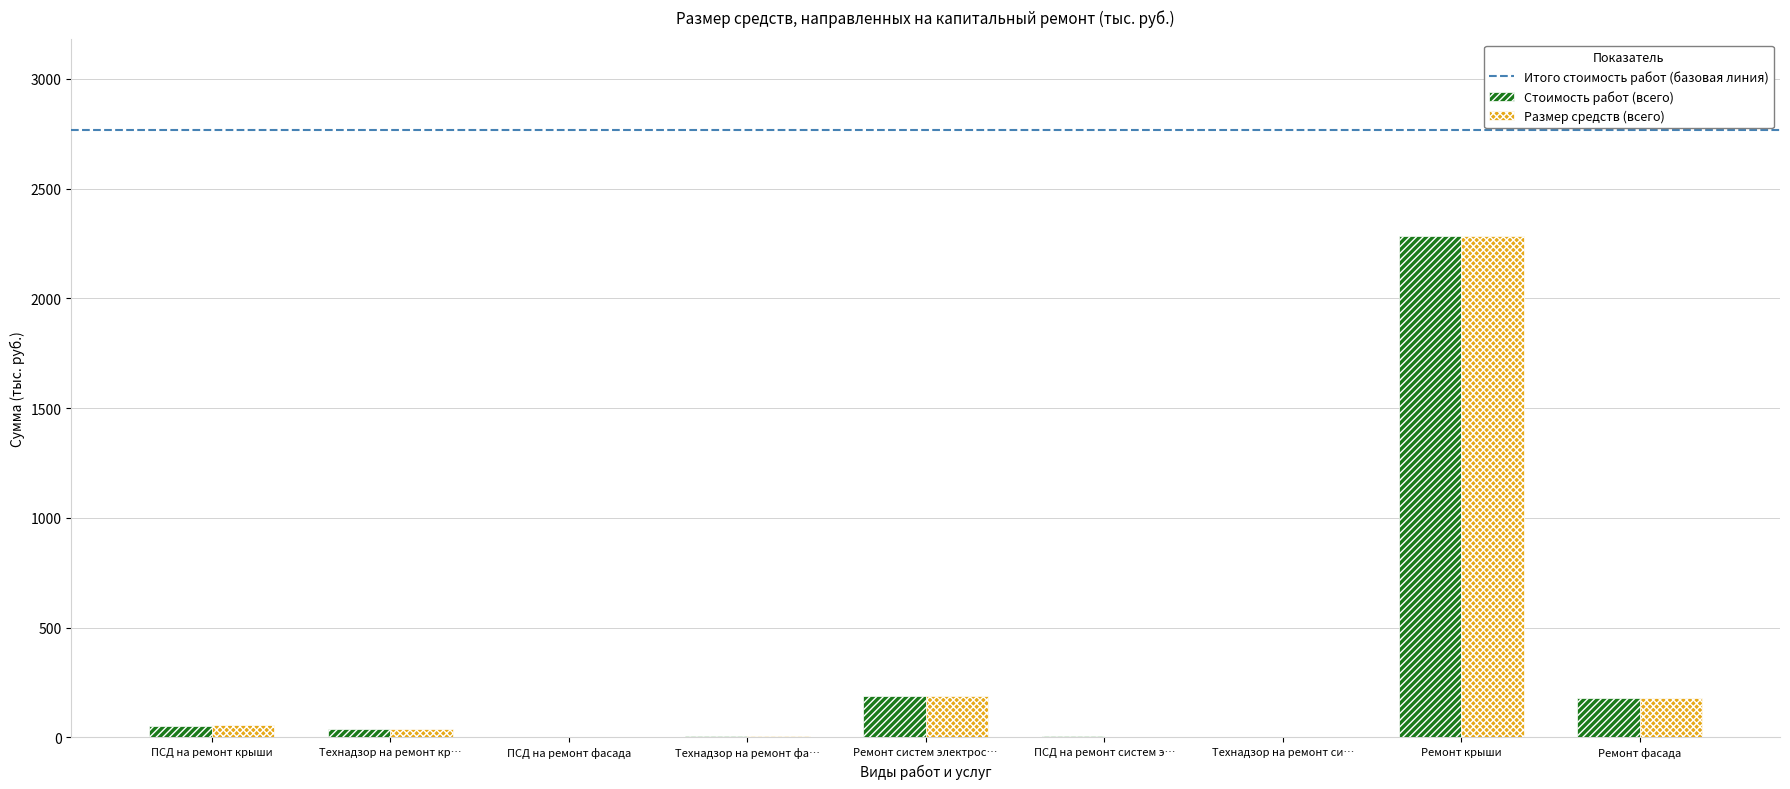

Is the value of Стоимость работ (всего) at ПСД на ремонт систем э… greater than the value of Размер средств (всего) at Ремонт систем электрос…?

No